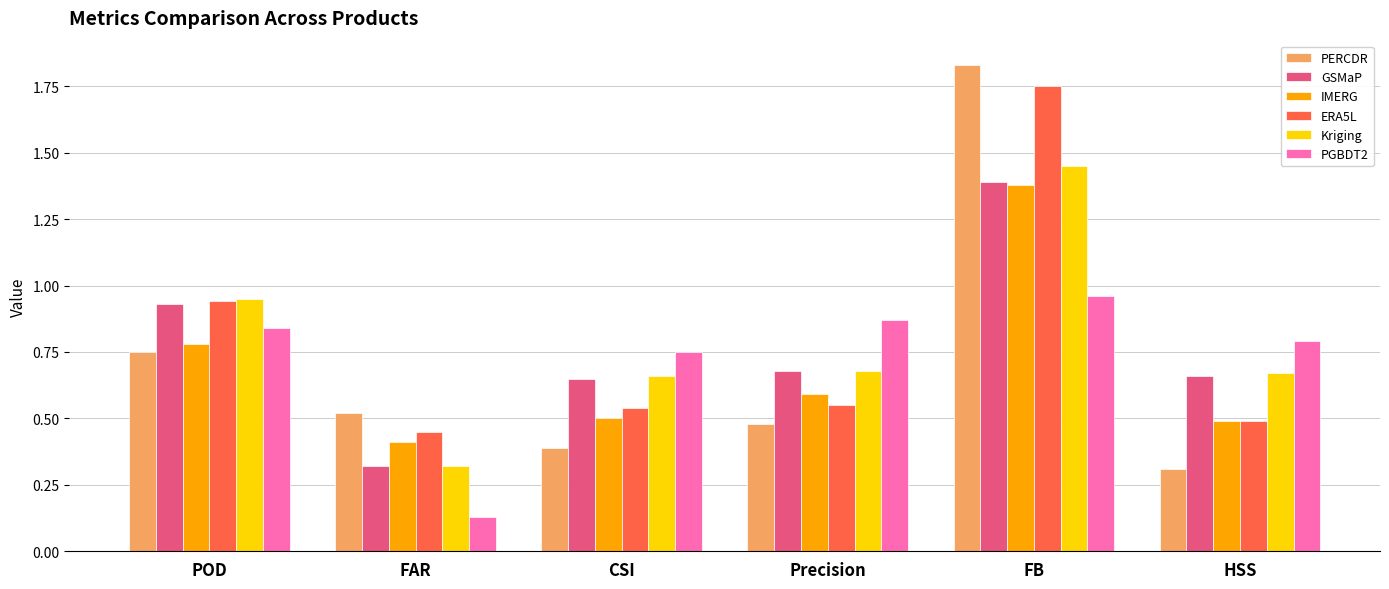

List the labels in order of PERCDR value, smallest first.

HSS, CSI, Precision, FAR, POD, FB